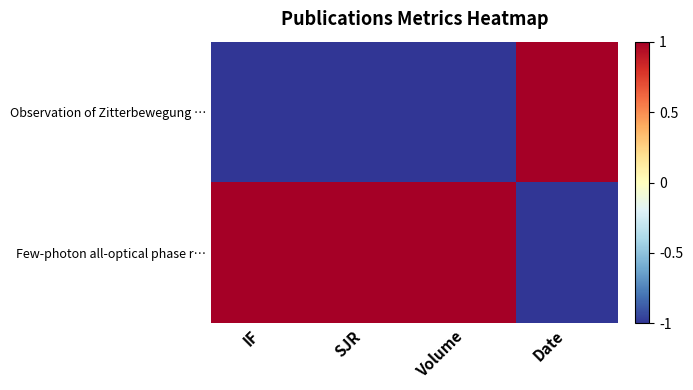

Reading right to left, transcribe all the data shown in this chart.

Observation of Zitterbewegung …: Date=1	Volume=-1	SJR=-1	IF=-1
Few-photon all-optical phase r…: Date=-1	Volume=1	SJR=1	IF=1